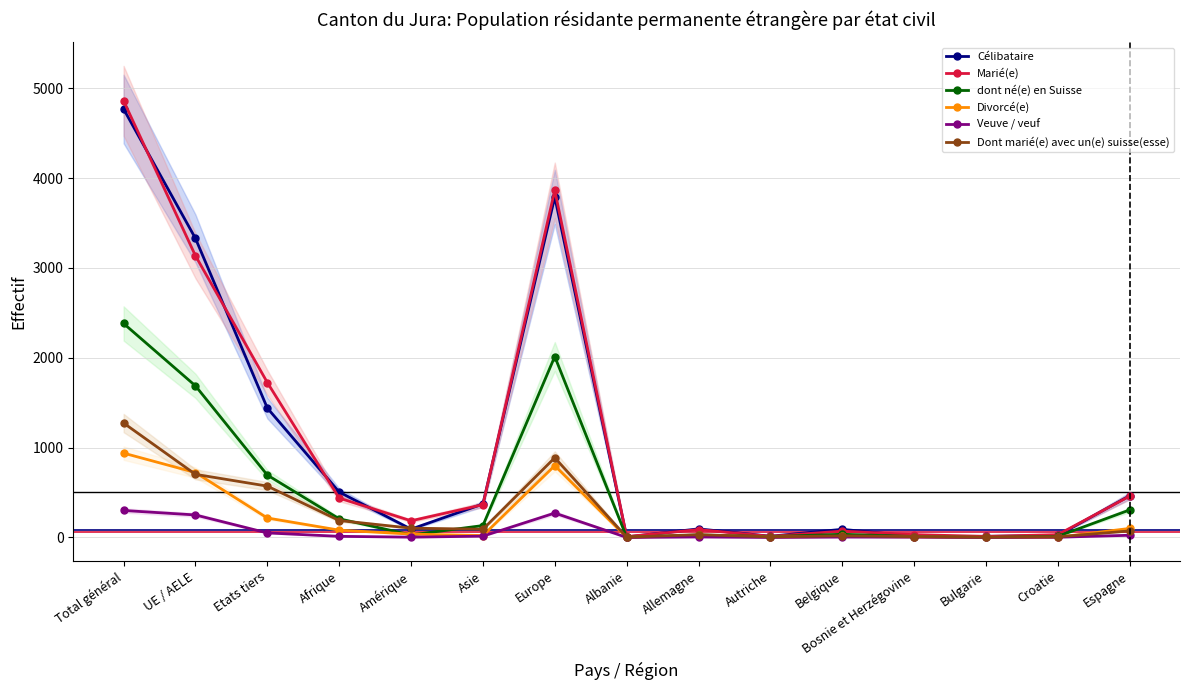

At which category is the sum across all series the highest?

Total général